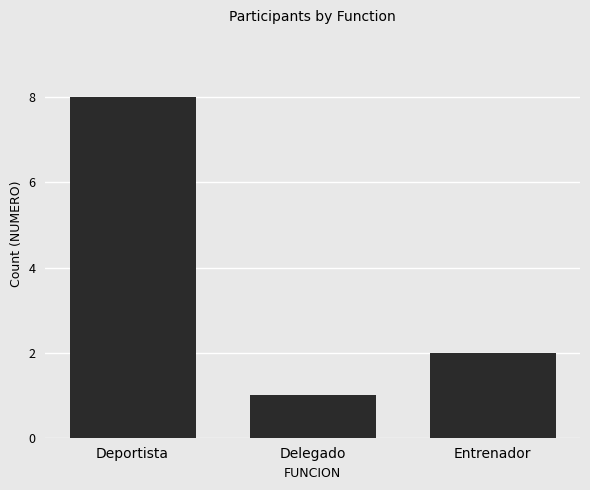

Count the values in the range 1 to 8.

3